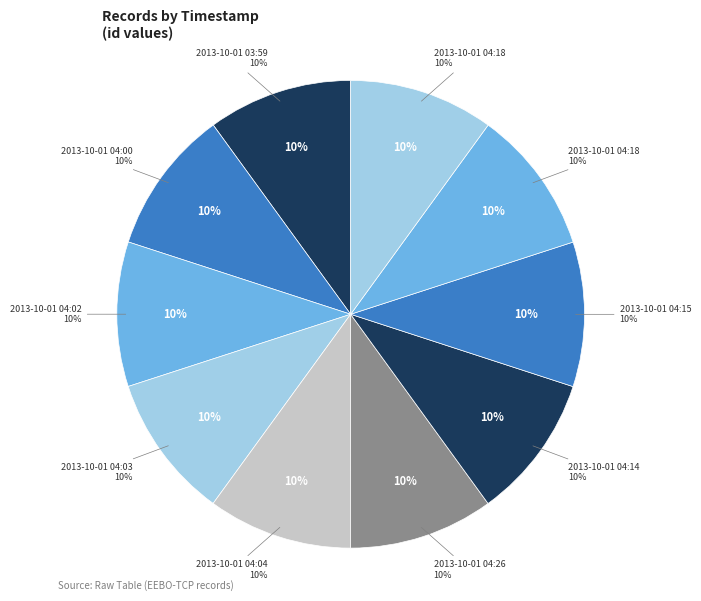

Combined, what portion of the pie is 2013-10-01 04:02 and 2013-10-01 04:00?

20.0%